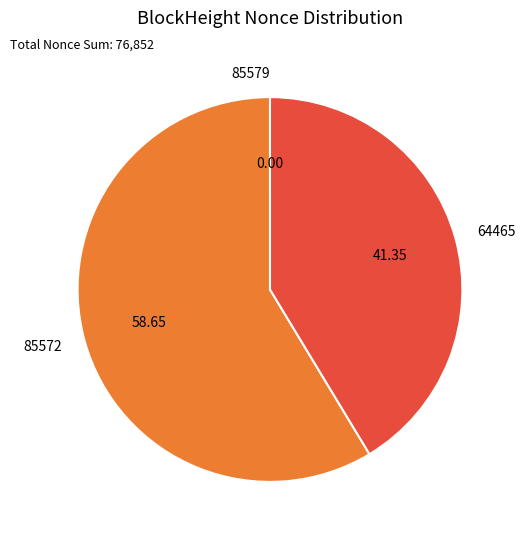

What is the majority slice?

85572